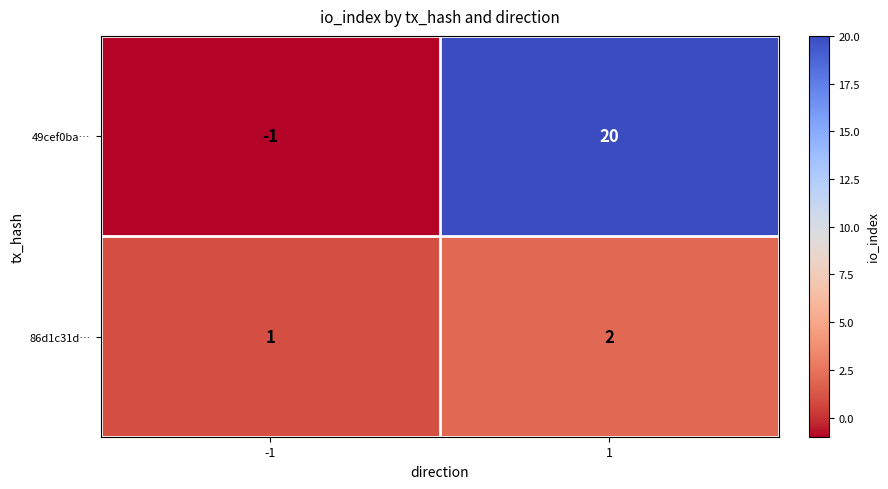

What is the sum of all 49cef0ba… values?

19